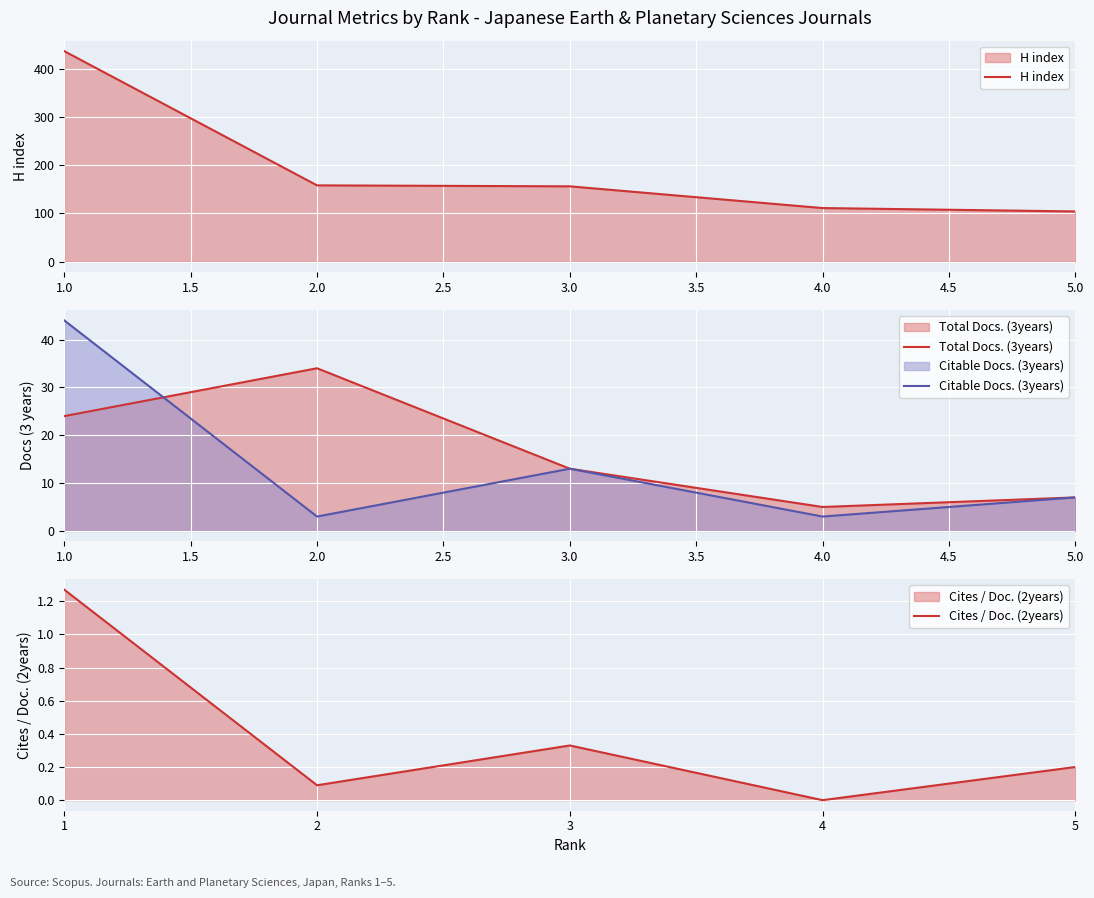

At how many categories does at least one series exceed 0?

5